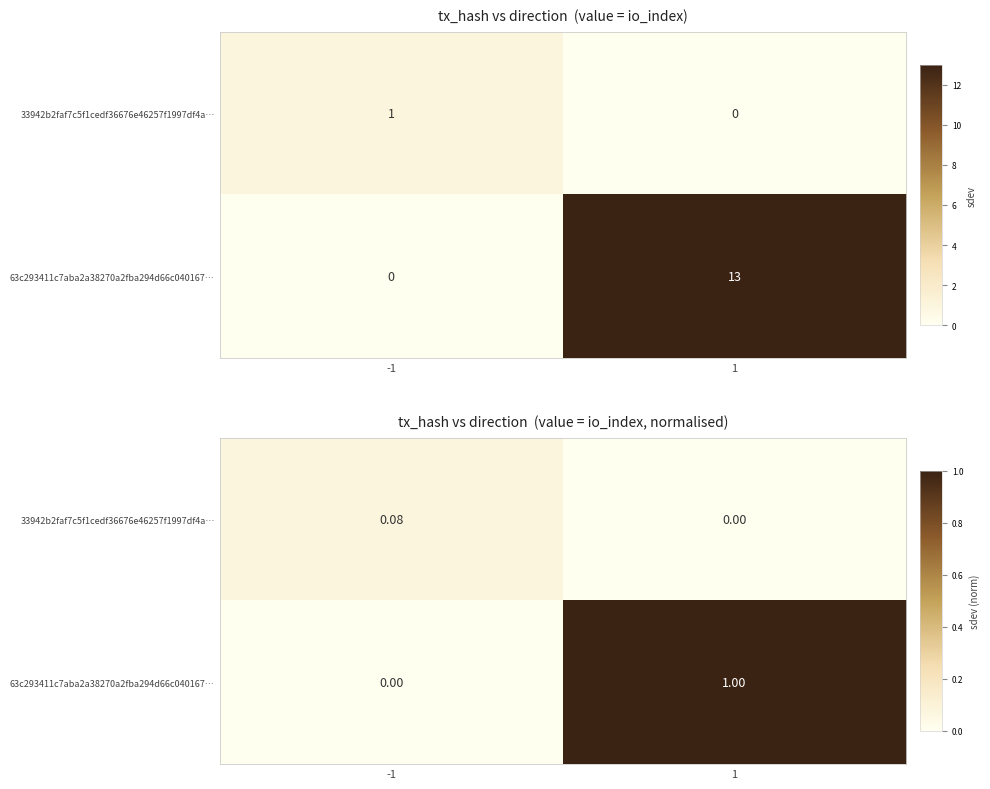

At which category is the sum across all series the highest?

1